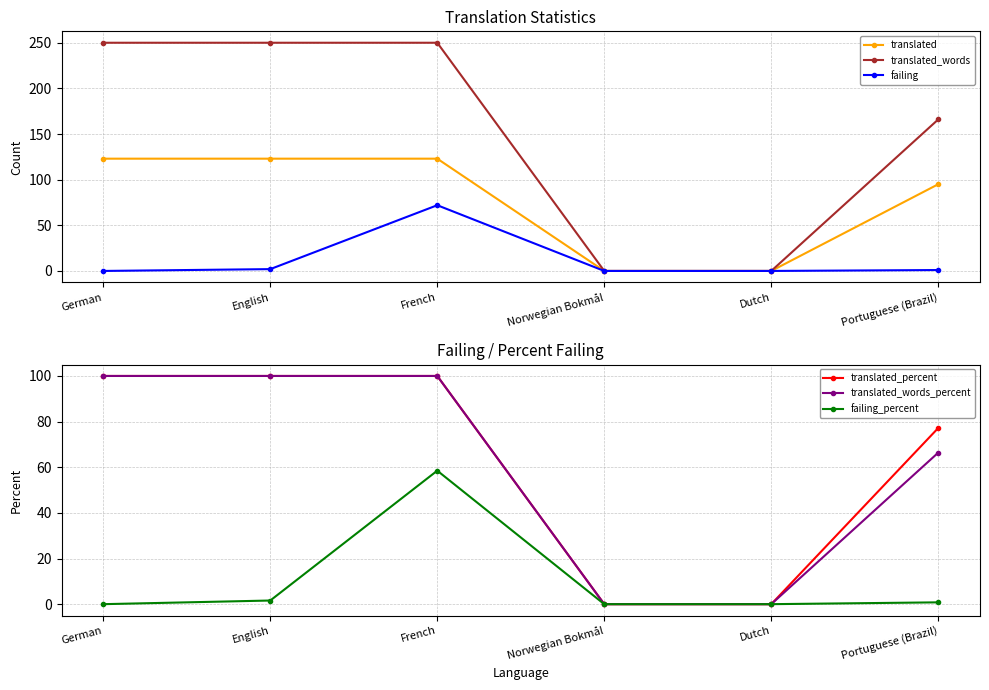

What are all the series names shown in the legend?

translated, translated_words, failing, translated_percent, translated_words_percent, failing_percent